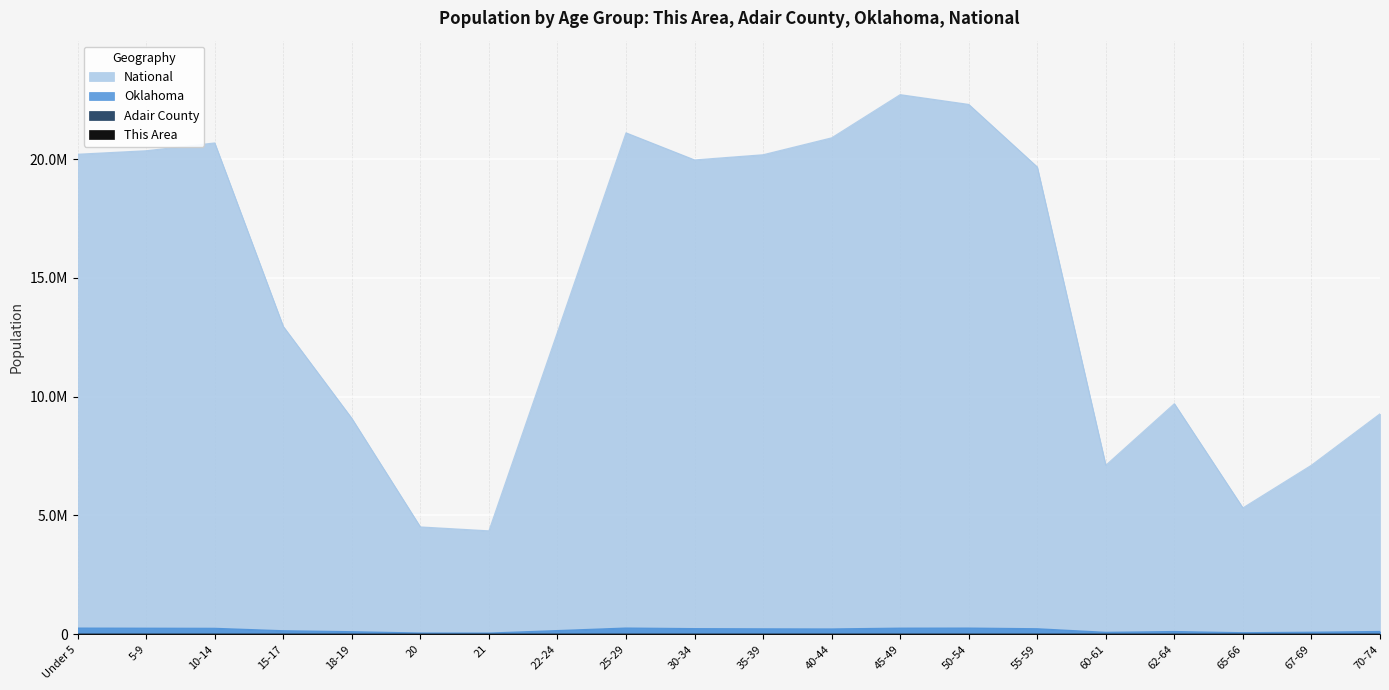

What is the label of the 12th point from the left?

40-44